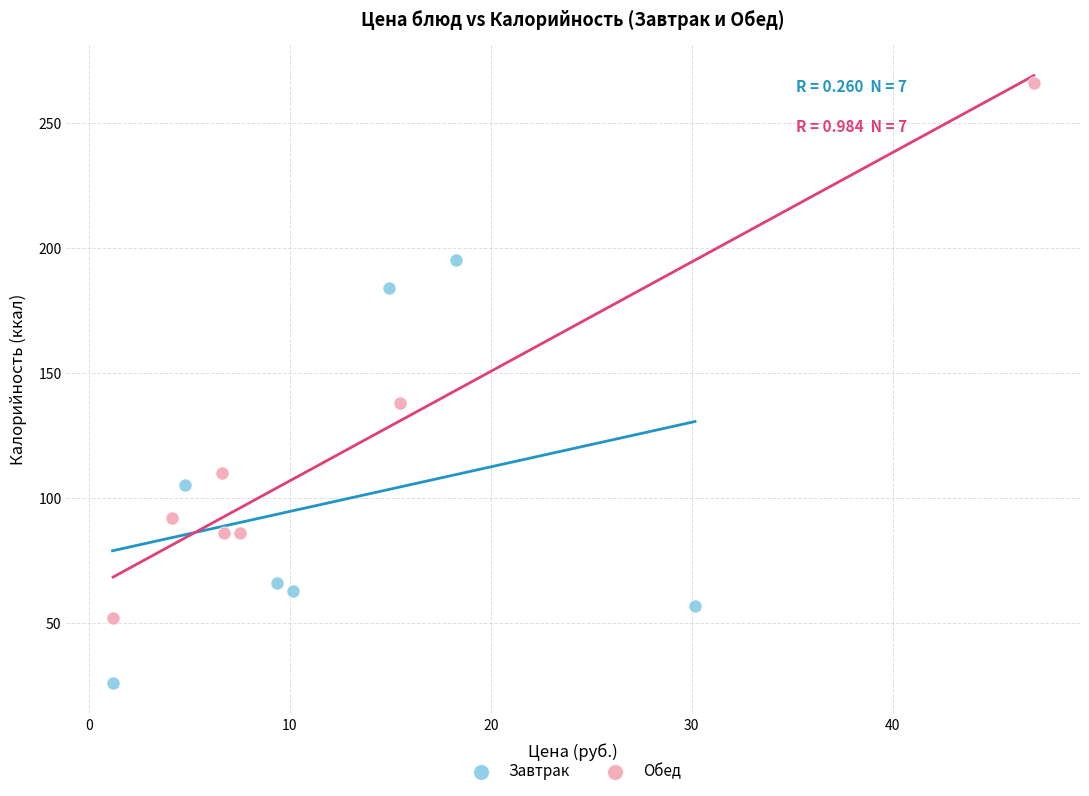

Which series reaches the maximum Y coordinate?

Обед